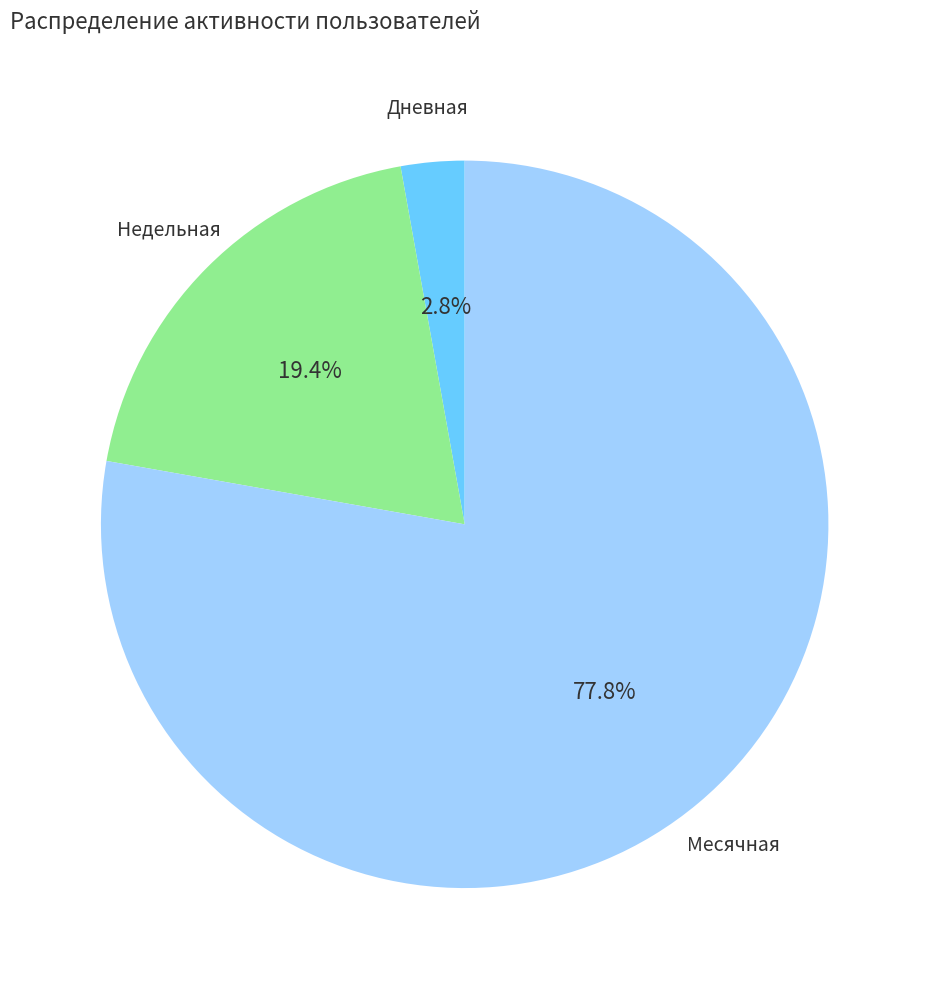

Which slice is the largest?

Месячная